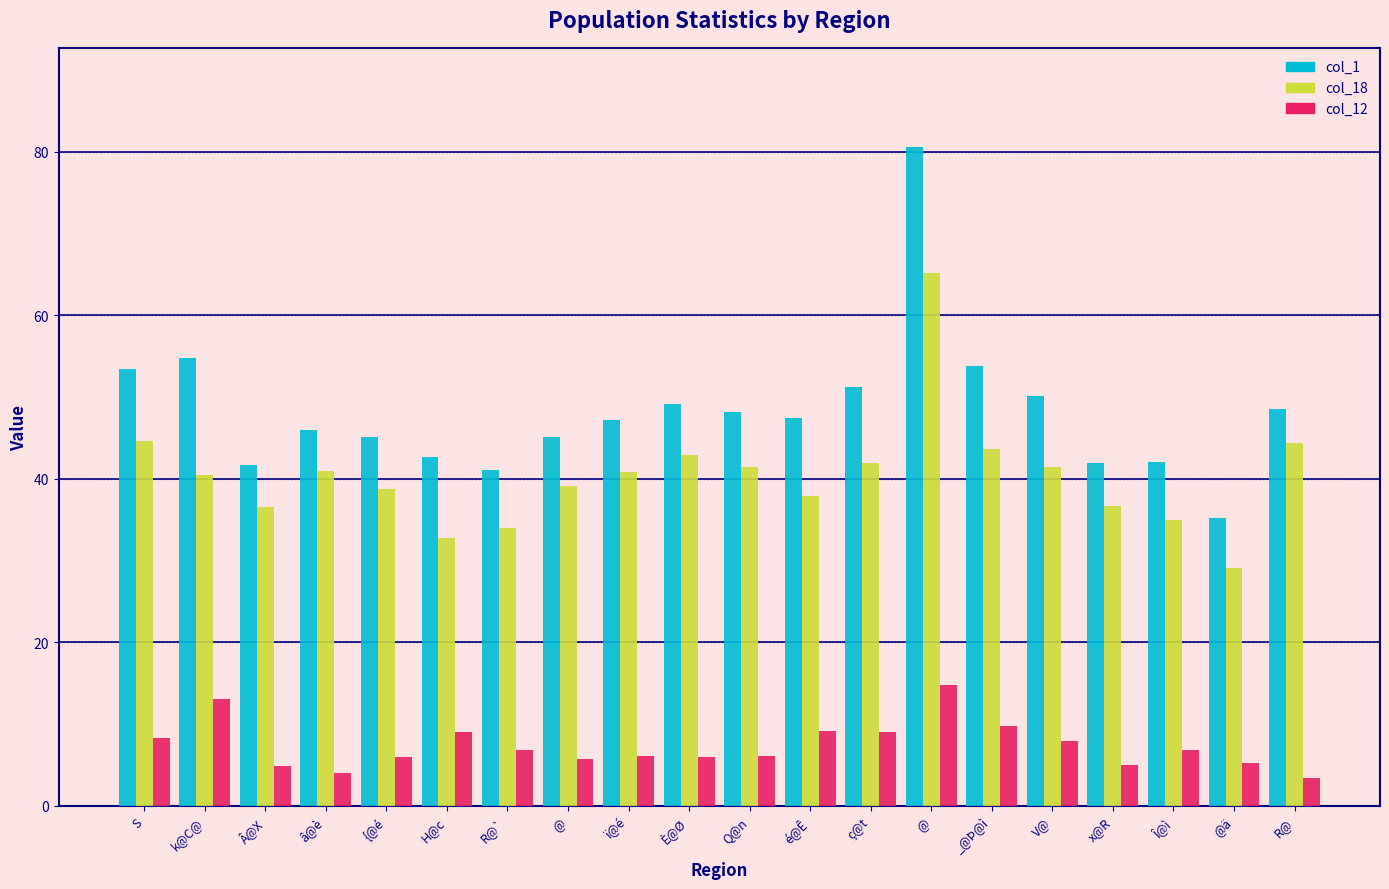

Reading left to right, extract all data points from this chart.

col_1: S=53.4	k@C@=54.8	Â@X=41.7	â@è=45.9	{@é=45.1	H@c=42.6	R@`=41.1	@=45.1	ï@é=47.2	È@Ø=49.2	Q@n=48.2	é@Ê=47.4	ç@t=51.2	@=80.6	_@Þ@ì=53.8	V@=50.1	x@R=41.9	Î@ì=42.0	@ä=35.2	R@=48.5
col_18: S=44.6	k@C@=40.5	Â@X=36.5	â@è=41.0	{@é=38.7	H@c=32.8	R@`=34.0	@=39.1	ï@é=40.8	È@Ø=42.9	Q@n=41.4	é@Ê=37.9	ç@t=41.9	@=65.1	_@Þ@ì=43.6	V@=41.4	x@R=36.7	Î@ì=34.9	@ä=29.1	R@=44.4
col_12: S=8.3	k@C@=13.1	Â@X=4.9	â@è=4.0	{@é=6.0	H@c=9.0	R@`=6.8	@=5.7	ï@é=6.1	È@Ø=6.0	Q@n=6.1	é@Ê=9.1	ç@t=9.0	@=14.8	_@Þ@ì=9.8	V@=7.9	x@R=5.0	Î@ì=6.8	@ä=5.3	R@=3.4